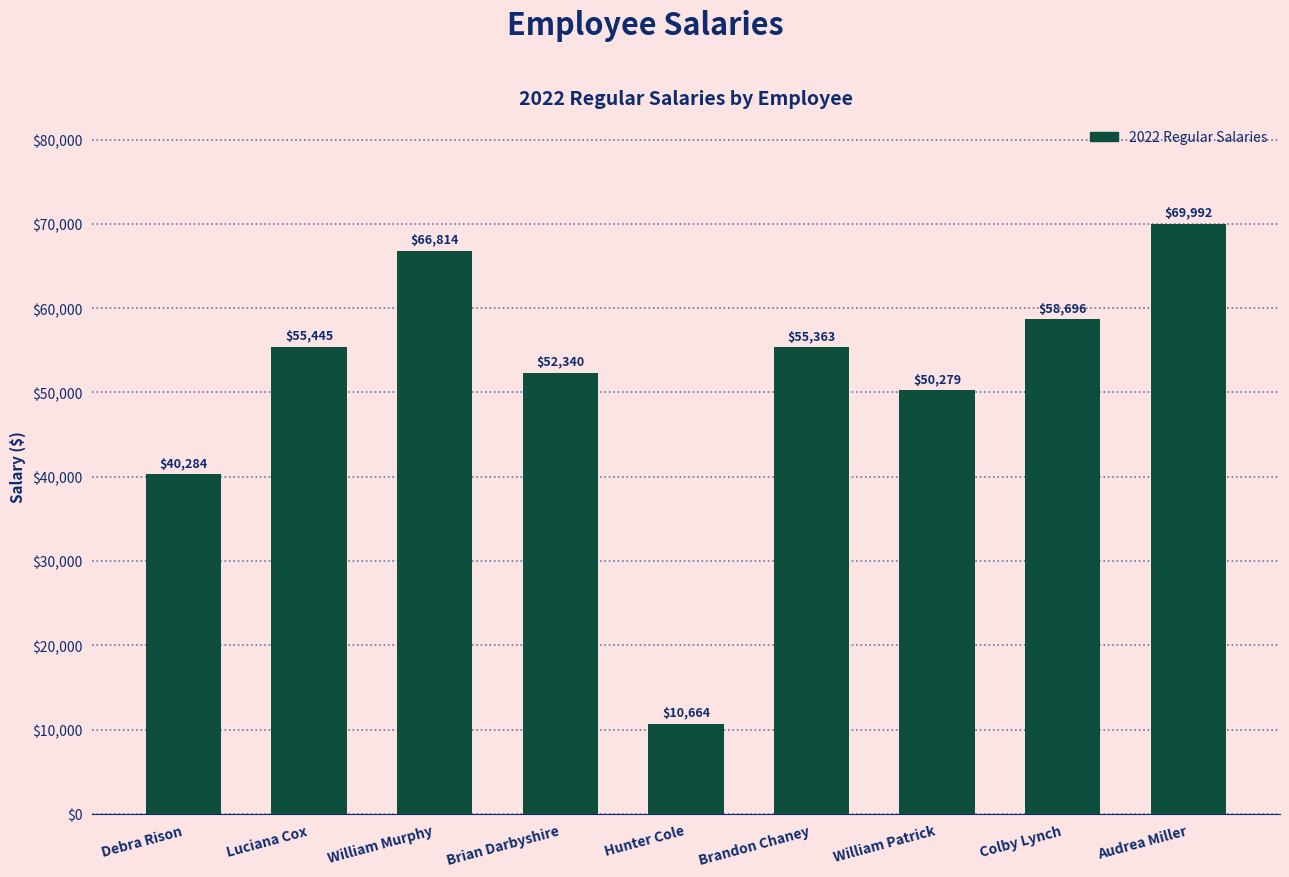

At which category does the chart reach its peak across all series?

Audrea Miller